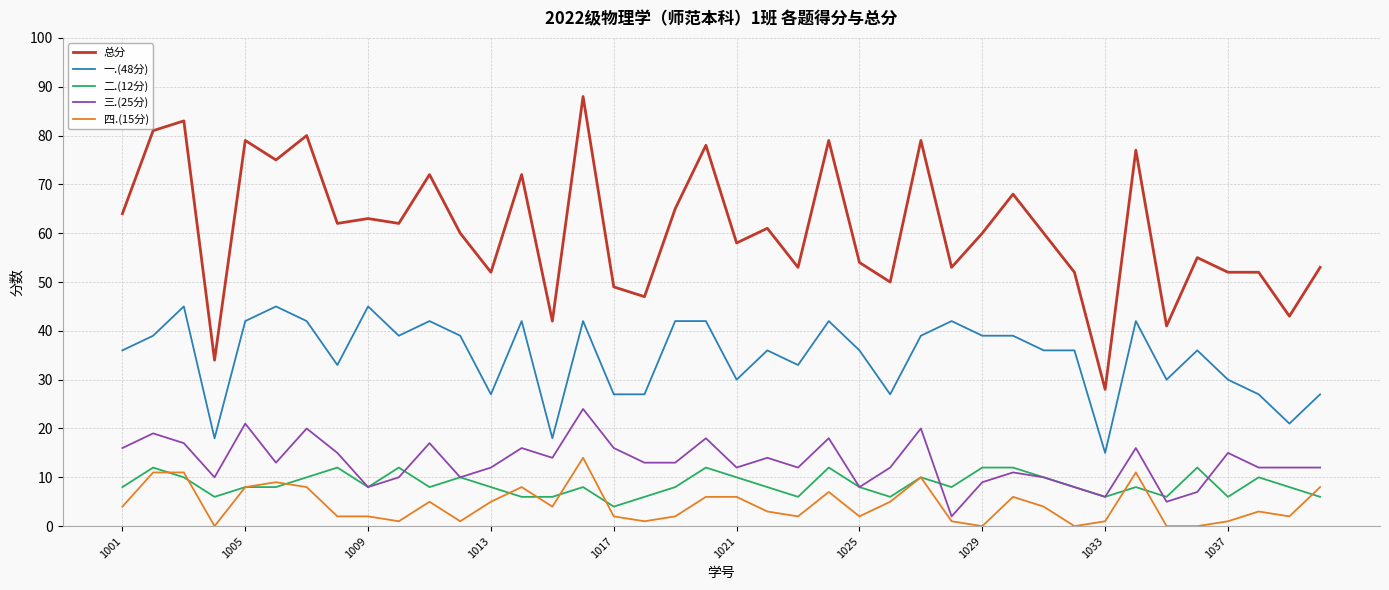

How many distinct data groups are displayed?

5